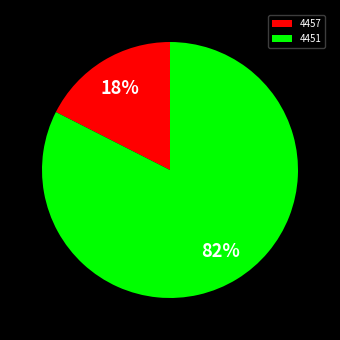

Which slice is the smallest?

4457